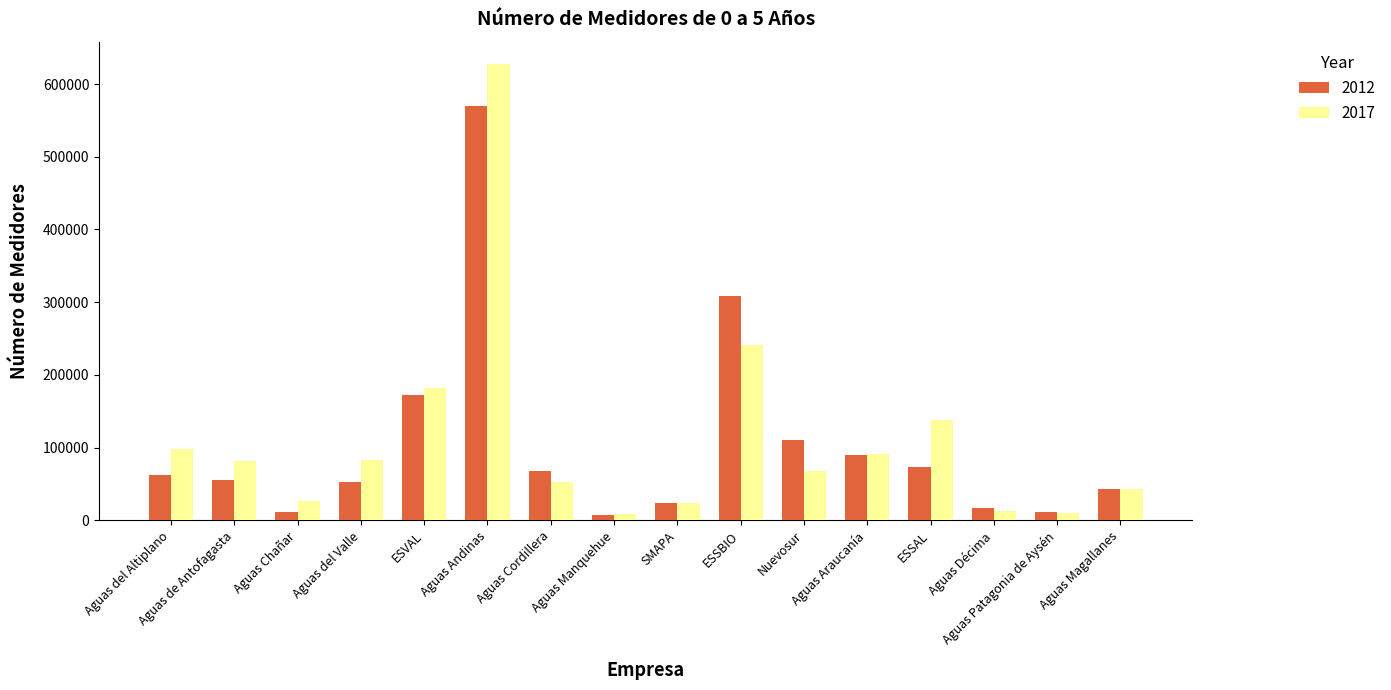

Between Aguas Chañar and Aguas Andinas, which series saw the biggest shift?

2017